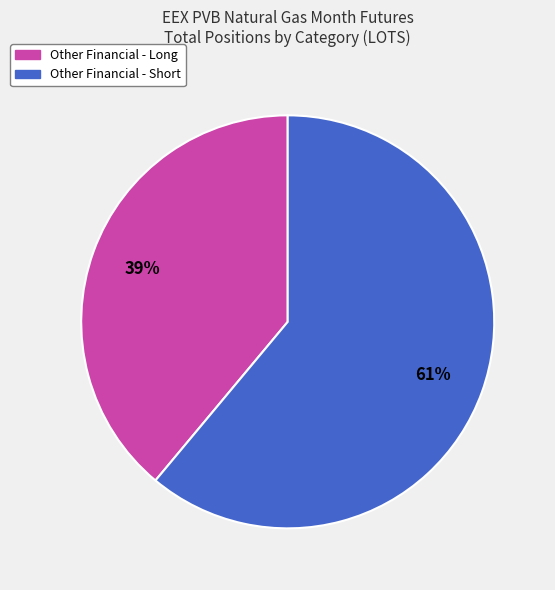

How many slices are in this pie chart?

2